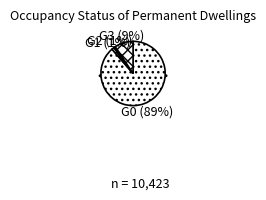

To the nearest percent, what is the difference between the Unoccupied holiday homes and Occupied slice percentages?

88%